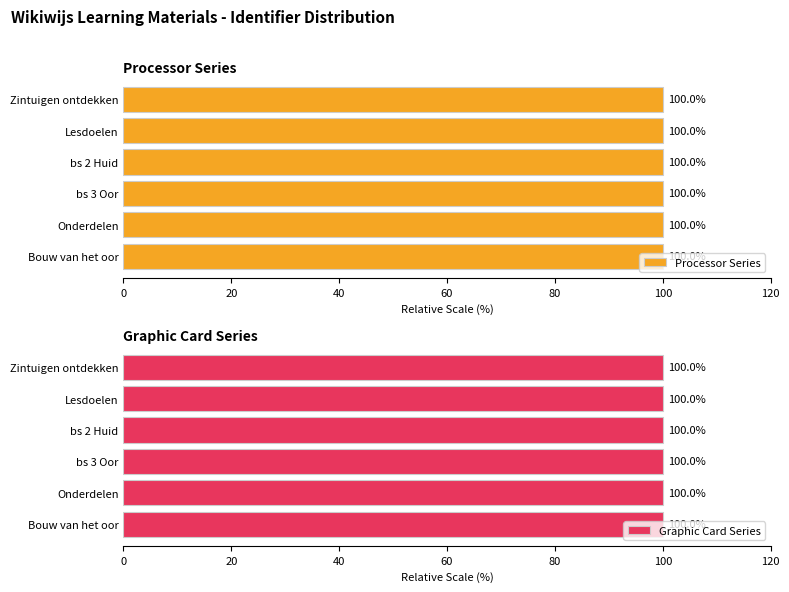

Rank the series by their average value, from highest to lowest.

Graphic Card Series, Processor Series